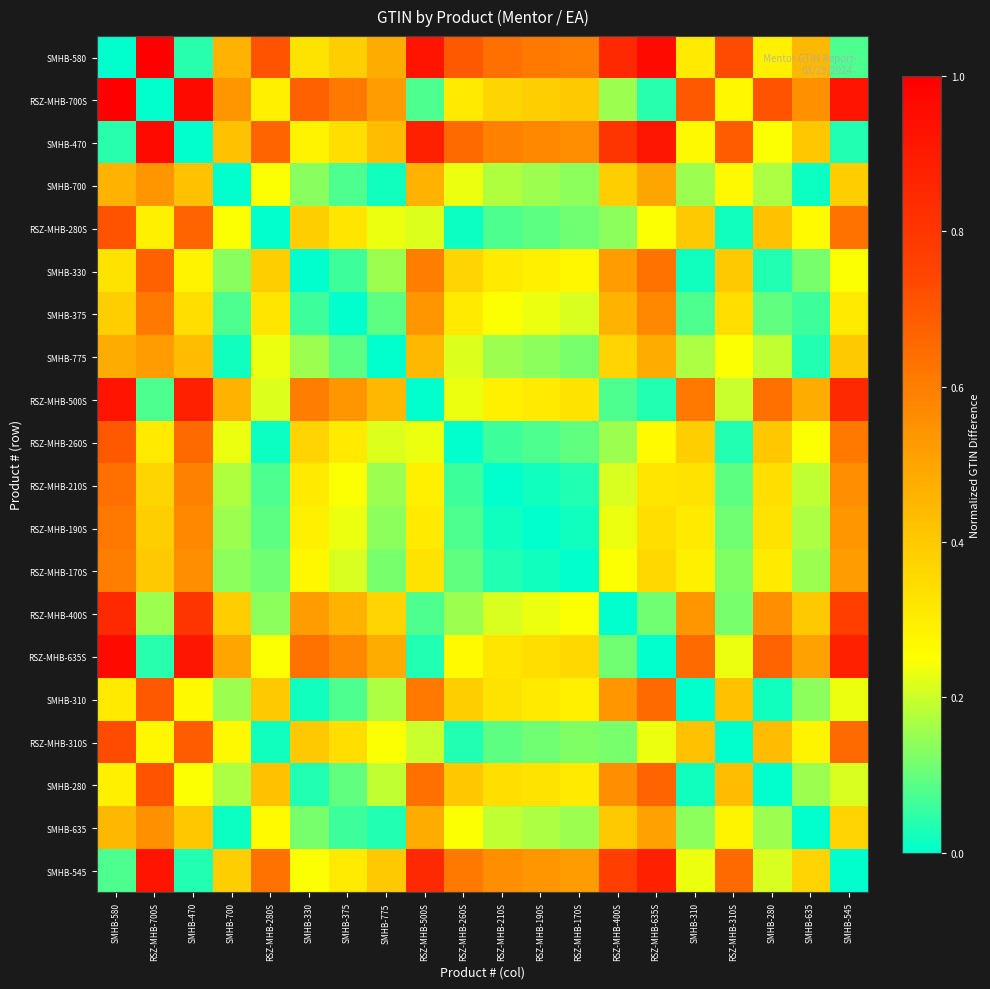

Reading left to right, list all the values displayed in this chart.

SMHB-580: SMHB-580=0.0	RSZ-MHB-700S=1.0	SMHB-470=0.0	SMHB-700=0.5	RSZ-MHB-280S=0.7	SMHB-330=0.3	SMHB-375=0.4	SMHB-775=0.5	RSZ-MHB-500S=0.9	RSZ-MHB-260S=0.7	RSZ-MHB-210S=0.6	RSZ-MHB-190S=0.6	RSZ-MHB-170S=0.6	RSZ-MHB-400S=0.8	RSZ-MHB-635S=1.0	SMHB-310=0.3	RSZ-MHB-310S=0.7	SMHB-280=0.3	SMHB-635=0.4	SMHB-545=0.1
RSZ-MHB-700S: SMHB-580=1.0	RSZ-MHB-700S=0.0	SMHB-470=1.0	SMHB-700=0.5	RSZ-MHB-280S=0.3	SMHB-330=0.7	SMHB-375=0.6	SMHB-775=0.5	RSZ-MHB-500S=0.1	RSZ-MHB-260S=0.3	RSZ-MHB-210S=0.4	RSZ-MHB-190S=0.4	RSZ-MHB-170S=0.4	RSZ-MHB-400S=0.2	RSZ-MHB-635S=0.0	SMHB-310=0.7	RSZ-MHB-310S=0.3	SMHB-280=0.7	SMHB-635=0.6	SMHB-545=0.9
SMHB-470: SMHB-580=0.0	RSZ-MHB-700S=1.0	SMHB-470=0.0	SMHB-700=0.4	RSZ-MHB-280S=0.7	SMHB-330=0.3	SMHB-375=0.3	SMHB-775=0.4	RSZ-MHB-500S=0.9	RSZ-MHB-260S=0.7	RSZ-MHB-210S=0.6	RSZ-MHB-190S=0.6	RSZ-MHB-170S=0.6	RSZ-MHB-400S=0.8	RSZ-MHB-635S=0.9	SMHB-310=0.3	RSZ-MHB-310S=0.7	SMHB-280=0.2	SMHB-635=0.4	SMHB-545=0.0
SMHB-700: SMHB-580=0.5	RSZ-MHB-700S=0.5	SMHB-470=0.4	SMHB-700=0.0	RSZ-MHB-280S=0.2	SMHB-330=0.1	SMHB-375=0.1	SMHB-775=0.0	RSZ-MHB-500S=0.5	RSZ-MHB-260S=0.2	RSZ-MHB-210S=0.2	RSZ-MHB-190S=0.2	RSZ-MHB-170S=0.1	RSZ-MHB-400S=0.4	RSZ-MHB-635S=0.5	SMHB-310=0.2	RSZ-MHB-310S=0.3	SMHB-280=0.2	SMHB-635=0.0	SMHB-545=0.4
RSZ-MHB-280S: SMHB-580=0.7	RSZ-MHB-700S=0.3	SMHB-470=0.7	SMHB-700=0.2	RSZ-MHB-280S=0.0	SMHB-330=0.4	SMHB-375=0.3	SMHB-775=0.2	RSZ-MHB-500S=0.2	RSZ-MHB-260S=0.0	RSZ-MHB-210S=0.1	RSZ-MHB-190S=0.1	RSZ-MHB-170S=0.1	RSZ-MHB-400S=0.1	RSZ-MHB-635S=0.2	SMHB-310=0.4	RSZ-MHB-310S=0.0	SMHB-280=0.4	SMHB-635=0.3	SMHB-545=0.6
SMHB-330: SMHB-580=0.3	RSZ-MHB-700S=0.7	SMHB-470=0.3	SMHB-700=0.1	RSZ-MHB-280S=0.4	SMHB-330=0.0	SMHB-375=0.1	SMHB-775=0.2	RSZ-MHB-500S=0.6	RSZ-MHB-260S=0.4	RSZ-MHB-210S=0.3	RSZ-MHB-190S=0.3	RSZ-MHB-170S=0.3	RSZ-MHB-400S=0.5	RSZ-MHB-635S=0.6	SMHB-310=0.0	RSZ-MHB-310S=0.4	SMHB-280=0.0	SMHB-635=0.1	SMHB-545=0.2
SMHB-375: SMHB-580=0.4	RSZ-MHB-700S=0.6	SMHB-470=0.3	SMHB-700=0.1	RSZ-MHB-280S=0.3	SMHB-330=0.1	SMHB-375=0.0	SMHB-775=0.1	RSZ-MHB-500S=0.5	RSZ-MHB-260S=0.3	RSZ-MHB-210S=0.2	RSZ-MHB-190S=0.2	RSZ-MHB-170S=0.2	RSZ-MHB-400S=0.5	RSZ-MHB-635S=0.6	SMHB-310=0.1	RSZ-MHB-310S=0.3	SMHB-280=0.1	SMHB-635=0.1	SMHB-545=0.3
SMHB-775: SMHB-580=0.5	RSZ-MHB-700S=0.5	SMHB-470=0.4	SMHB-700=0.0	RSZ-MHB-280S=0.2	SMHB-330=0.2	SMHB-375=0.1	SMHB-775=0.0	RSZ-MHB-500S=0.4	RSZ-MHB-260S=0.2	RSZ-MHB-210S=0.2	RSZ-MHB-190S=0.1	RSZ-MHB-170S=0.1	RSZ-MHB-400S=0.4	RSZ-MHB-635S=0.5	SMHB-310=0.2	RSZ-MHB-310S=0.2	SMHB-280=0.2	SMHB-635=0.0	SMHB-545=0.4
RSZ-MHB-500S: SMHB-580=0.9	RSZ-MHB-700S=0.1	SMHB-470=0.9	SMHB-700=0.5	RSZ-MHB-280S=0.2	SMHB-330=0.6	SMHB-375=0.5	SMHB-775=0.4	RSZ-MHB-500S=0.0	RSZ-MHB-260S=0.2	RSZ-MHB-210S=0.3	RSZ-MHB-190S=0.3	RSZ-MHB-170S=0.3	RSZ-MHB-400S=0.1	RSZ-MHB-635S=0.0	SMHB-310=0.6	RSZ-MHB-310S=0.2	SMHB-280=0.6	SMHB-635=0.5	SMHB-545=0.8
RSZ-MHB-260S: SMHB-580=0.7	RSZ-MHB-700S=0.3	SMHB-470=0.7	SMHB-700=0.2	RSZ-MHB-280S=0.0	SMHB-330=0.4	SMHB-375=0.3	SMHB-775=0.2	RSZ-MHB-500S=0.2	RSZ-MHB-260S=0.0	RSZ-MHB-210S=0.1	RSZ-MHB-190S=0.1	RSZ-MHB-170S=0.1	RSZ-MHB-400S=0.2	RSZ-MHB-635S=0.3	SMHB-310=0.4	RSZ-MHB-310S=0.0	SMHB-280=0.4	SMHB-635=0.2	SMHB-545=0.6
RSZ-MHB-210S: SMHB-580=0.6	RSZ-MHB-700S=0.4	SMHB-470=0.6	SMHB-700=0.2	RSZ-MHB-280S=0.1	SMHB-330=0.3	SMHB-375=0.2	SMHB-775=0.2	RSZ-MHB-500S=0.3	RSZ-MHB-260S=0.1	RSZ-MHB-210S=0.0	RSZ-MHB-190S=0.0	RSZ-MHB-170S=0.0	RSZ-MHB-400S=0.2	RSZ-MHB-635S=0.3	SMHB-310=0.3	RSZ-MHB-310S=0.1	SMHB-280=0.3	SMHB-635=0.2	SMHB-545=0.6
RSZ-MHB-190S: SMHB-580=0.6	RSZ-MHB-700S=0.4	SMHB-470=0.6	SMHB-700=0.2	RSZ-MHB-280S=0.1	SMHB-330=0.3	SMHB-375=0.2	SMHB-775=0.1	RSZ-MHB-500S=0.3	RSZ-MHB-260S=0.1	RSZ-MHB-210S=0.0	RSZ-MHB-190S=0.0	RSZ-MHB-170S=0.0	RSZ-MHB-400S=0.2	RSZ-MHB-635S=0.3	SMHB-310=0.3	RSZ-MHB-310S=0.1	SMHB-280=0.3	SMHB-635=0.2	SMHB-545=0.5
RSZ-MHB-170S: SMHB-580=0.6	RSZ-MHB-700S=0.4	SMHB-470=0.6	SMHB-700=0.1	RSZ-MHB-280S=0.1	SMHB-330=0.3	SMHB-375=0.2	SMHB-775=0.1	RSZ-MHB-500S=0.3	RSZ-MHB-260S=0.1	RSZ-MHB-210S=0.0	RSZ-MHB-190S=0.0	RSZ-MHB-170S=0.0	RSZ-MHB-400S=0.2	RSZ-MHB-635S=0.4	SMHB-310=0.3	RSZ-MHB-310S=0.1	SMHB-280=0.3	SMHB-635=0.2	SMHB-545=0.5
RSZ-MHB-400S: SMHB-580=0.8	RSZ-MHB-700S=0.2	SMHB-470=0.8	SMHB-700=0.4	RSZ-MHB-280S=0.1	SMHB-330=0.5	SMHB-375=0.5	SMHB-775=0.4	RSZ-MHB-500S=0.1	RSZ-MHB-260S=0.2	RSZ-MHB-210S=0.2	RSZ-MHB-190S=0.2	RSZ-MHB-170S=0.2	RSZ-MHB-400S=0.0	RSZ-MHB-635S=0.1	SMHB-310=0.5	RSZ-MHB-310S=0.1	SMHB-280=0.6	SMHB-635=0.4	SMHB-545=0.8
RSZ-MHB-635S: SMHB-580=1.0	RSZ-MHB-700S=0.0	SMHB-470=0.9	SMHB-700=0.5	RSZ-MHB-280S=0.2	SMHB-330=0.6	SMHB-375=0.6	SMHB-775=0.5	RSZ-MHB-500S=0.0	RSZ-MHB-260S=0.3	RSZ-MHB-210S=0.3	RSZ-MHB-190S=0.3	RSZ-MHB-170S=0.4	RSZ-MHB-400S=0.1	RSZ-MHB-635S=0.0	SMHB-310=0.6	RSZ-MHB-310S=0.2	SMHB-280=0.7	SMHB-635=0.5	SMHB-545=0.9
SMHB-310: SMHB-580=0.3	RSZ-MHB-700S=0.7	SMHB-470=0.3	SMHB-700=0.2	RSZ-MHB-280S=0.4	SMHB-330=0.0	SMHB-375=0.1	SMHB-775=0.2	RSZ-MHB-500S=0.6	RSZ-MHB-260S=0.4	RSZ-MHB-210S=0.3	RSZ-MHB-190S=0.3	RSZ-MHB-170S=0.3	RSZ-MHB-400S=0.5	RSZ-MHB-635S=0.6	SMHB-310=0.0	RSZ-MHB-310S=0.4	SMHB-280=0.0	SMHB-635=0.1	SMHB-545=0.2
RSZ-MHB-310S: SMHB-580=0.7	RSZ-MHB-700S=0.3	SMHB-470=0.7	SMHB-700=0.3	RSZ-MHB-280S=0.0	SMHB-330=0.4	SMHB-375=0.3	SMHB-775=0.2	RSZ-MHB-500S=0.2	RSZ-MHB-260S=0.0	RSZ-MHB-210S=0.1	RSZ-MHB-190S=0.1	RSZ-MHB-170S=0.1	RSZ-MHB-400S=0.1	RSZ-MHB-635S=0.2	SMHB-310=0.4	RSZ-MHB-310S=0.0	SMHB-280=0.4	SMHB-635=0.3	SMHB-545=0.6
SMHB-280: SMHB-580=0.3	RSZ-MHB-700S=0.7	SMHB-470=0.2	SMHB-700=0.2	RSZ-MHB-280S=0.4	SMHB-330=0.0	SMHB-375=0.1	SMHB-775=0.2	RSZ-MHB-500S=0.6	RSZ-MHB-260S=0.4	RSZ-MHB-210S=0.3	RSZ-MHB-190S=0.3	RSZ-MHB-170S=0.3	RSZ-MHB-400S=0.6	RSZ-MHB-635S=0.7	SMHB-310=0.0	RSZ-MHB-310S=0.4	SMHB-280=0.0	SMHB-635=0.2	SMHB-545=0.2
SMHB-635: SMHB-580=0.4	RSZ-MHB-700S=0.6	SMHB-470=0.4	SMHB-700=0.0	RSZ-MHB-280S=0.3	SMHB-330=0.1	SMHB-375=0.1	SMHB-775=0.0	RSZ-MHB-500S=0.5	RSZ-MHB-260S=0.2	RSZ-MHB-210S=0.2	RSZ-MHB-190S=0.2	RSZ-MHB-170S=0.2	RSZ-MHB-400S=0.4	RSZ-MHB-635S=0.5	SMHB-310=0.1	RSZ-MHB-310S=0.3	SMHB-280=0.2	SMHB-635=0.0	SMHB-545=0.4
SMHB-545: SMHB-580=0.1	RSZ-MHB-700S=0.9	SMHB-470=0.0	SMHB-700=0.4	RSZ-MHB-280S=0.6	SMHB-330=0.2	SMHB-375=0.3	SMHB-775=0.4	RSZ-MHB-500S=0.8	RSZ-MHB-260S=0.6	RSZ-MHB-210S=0.6	RSZ-MHB-190S=0.5	RSZ-MHB-170S=0.5	RSZ-MHB-400S=0.8	RSZ-MHB-635S=0.9	SMHB-310=0.2	RSZ-MHB-310S=0.6	SMHB-280=0.2	SMHB-635=0.4	SMHB-545=0.0